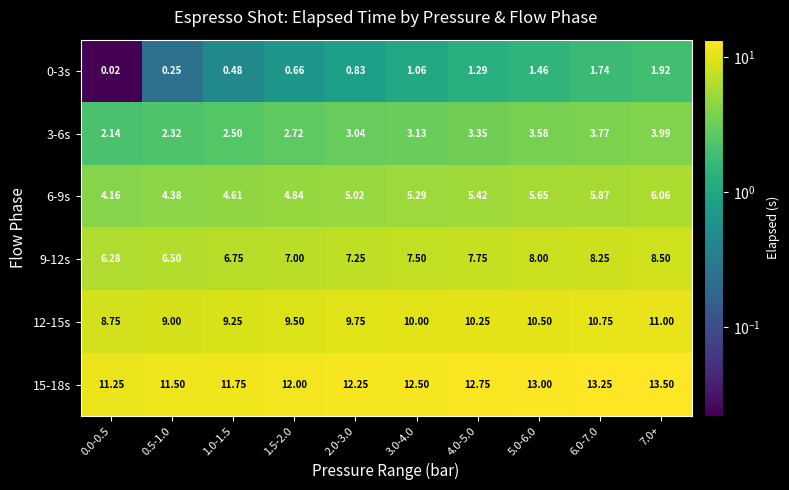

Is the value of 9-12s at 4.0-5.0 greater than the value of 3-6s at 2.0-3.0?

Yes